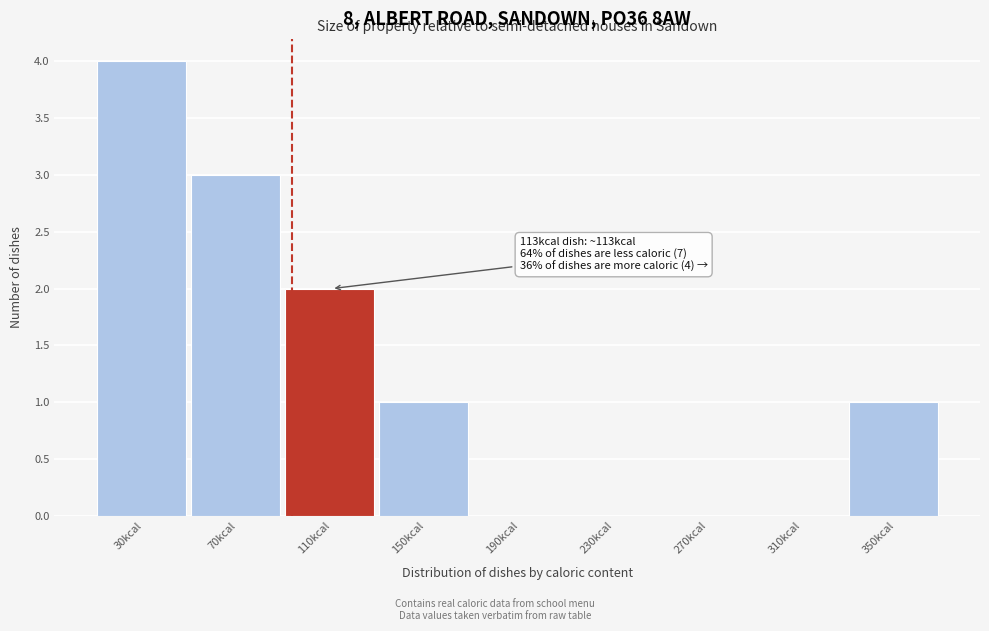

Reading left to right, transcribe all the data shown in this chart.

30kcal=4	70kcal=3	110kcal=2	150kcal=1	190kcal=0	230kcal=0	270kcal=0	310kcal=0	350kcal=1